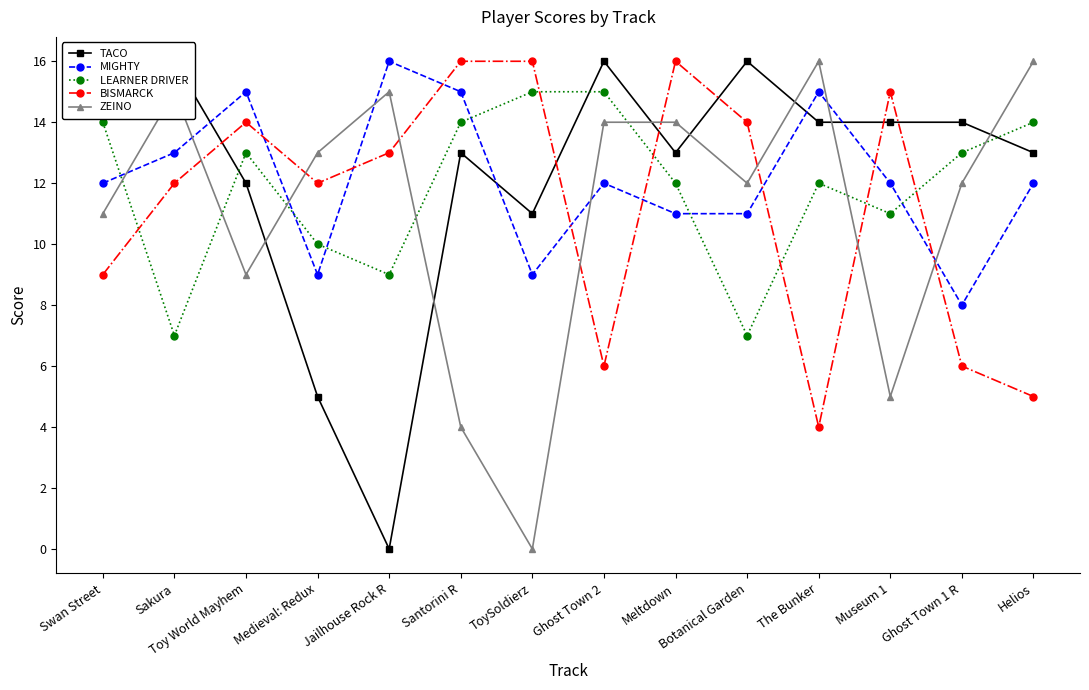

How many intersections are there between BISMARCK and TACO?

6